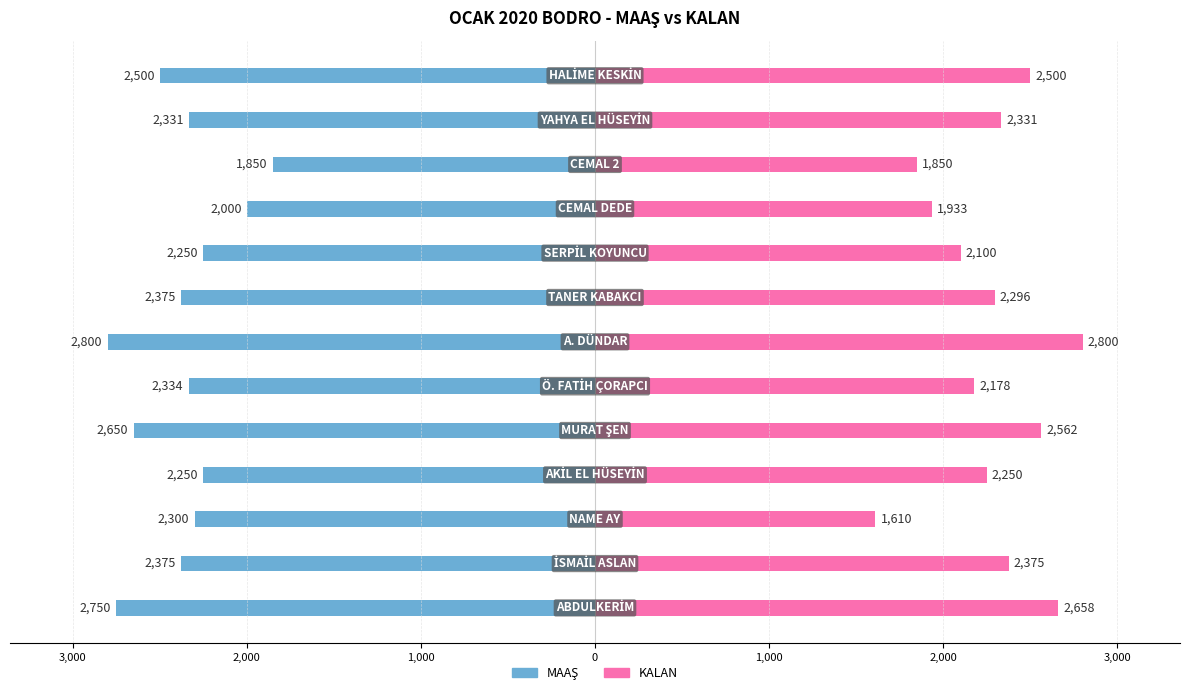

Reading left to right, transcribe all the data shown in this chart.

MAAŞ: -2750.0	-2375.0	-2300.0	-2250.0	-2650.0	-2334.0	-2800.0	-2375.0	-2250.0	-2000.0	-1850.0	-2331.0	-2500.0
KALAN: 2658.3	2375.0	1610.0	2250.0	2561.7	2178.4	2800.0	2295.8	2100.0	1933.3	1850.0	2331.0	2500.0